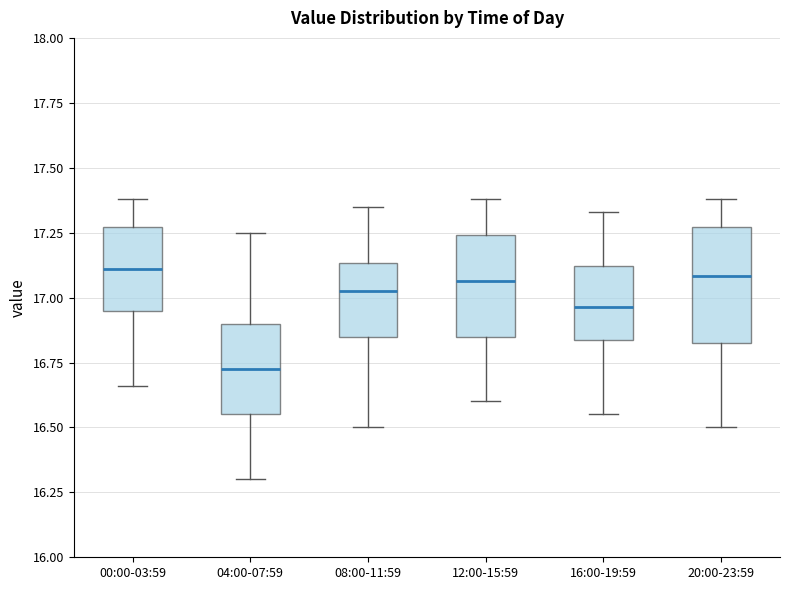

Which box has the lowest median line?

04:00-07:59